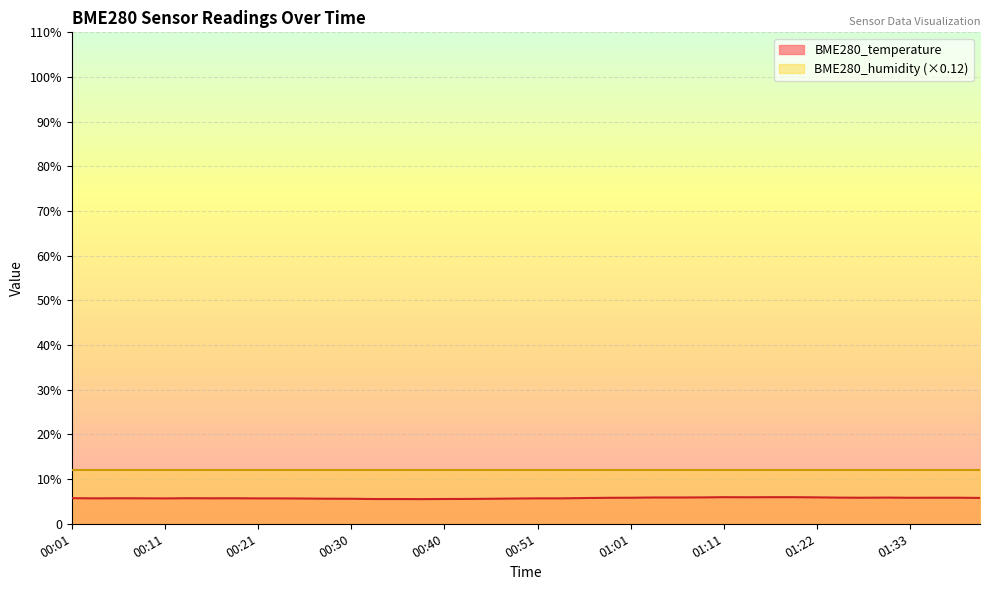

Does the chart display data point markers on the line(s)?

No